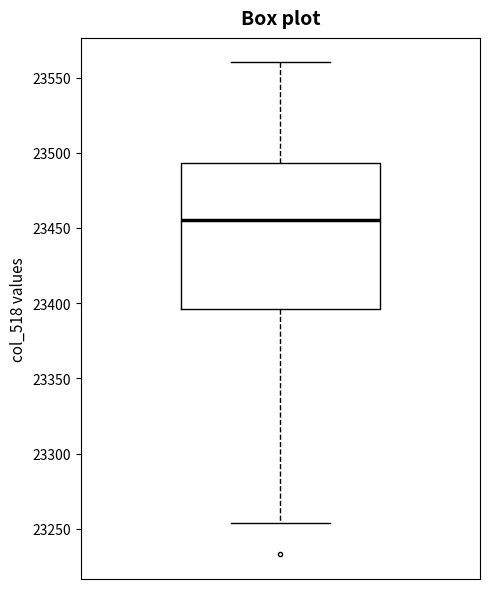

Read this box plot against the y-axis: the position of the median line, the range covered by the box, and the ends of both whiskers. The values are not printed on the chart, so give them approximately, as read against the axis.

median 23455, box 23395 to 23495, whiskers 23255 to 23560